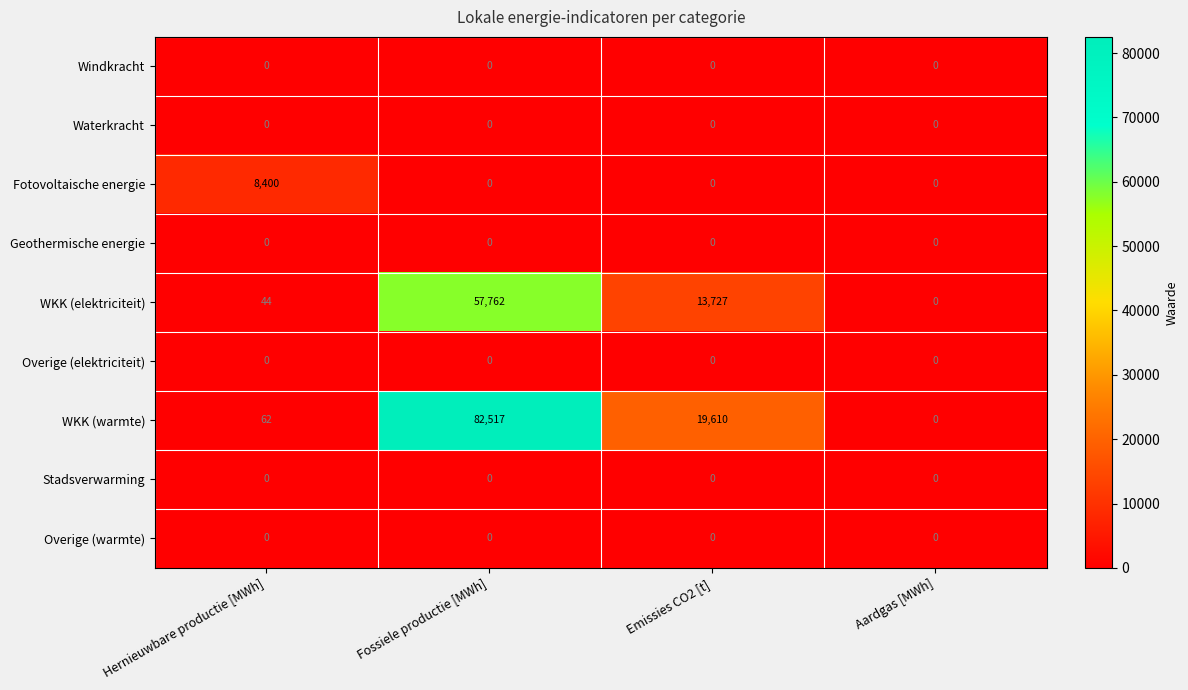

Rank the categories by WKK (elektriciteit) value from highest to lowest.

Fossiele productie [MWh], Emissies CO2 [t], Hernieuwbare productie [MWh], Aardgas [MWh]